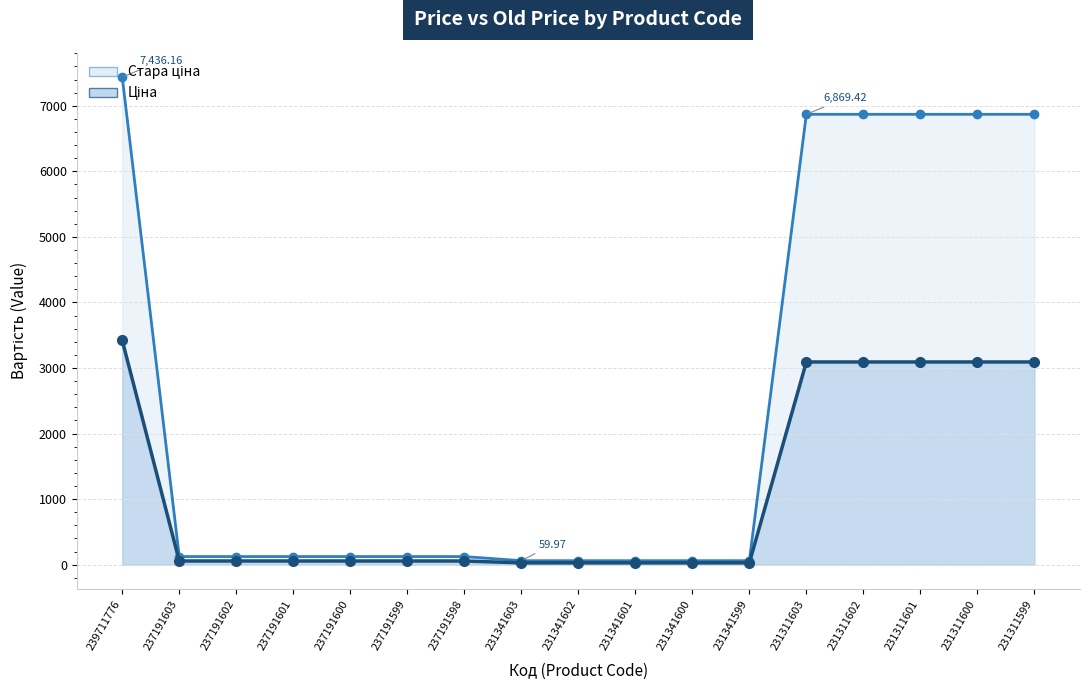

At how many categories does at least one series exceed 5963?

6